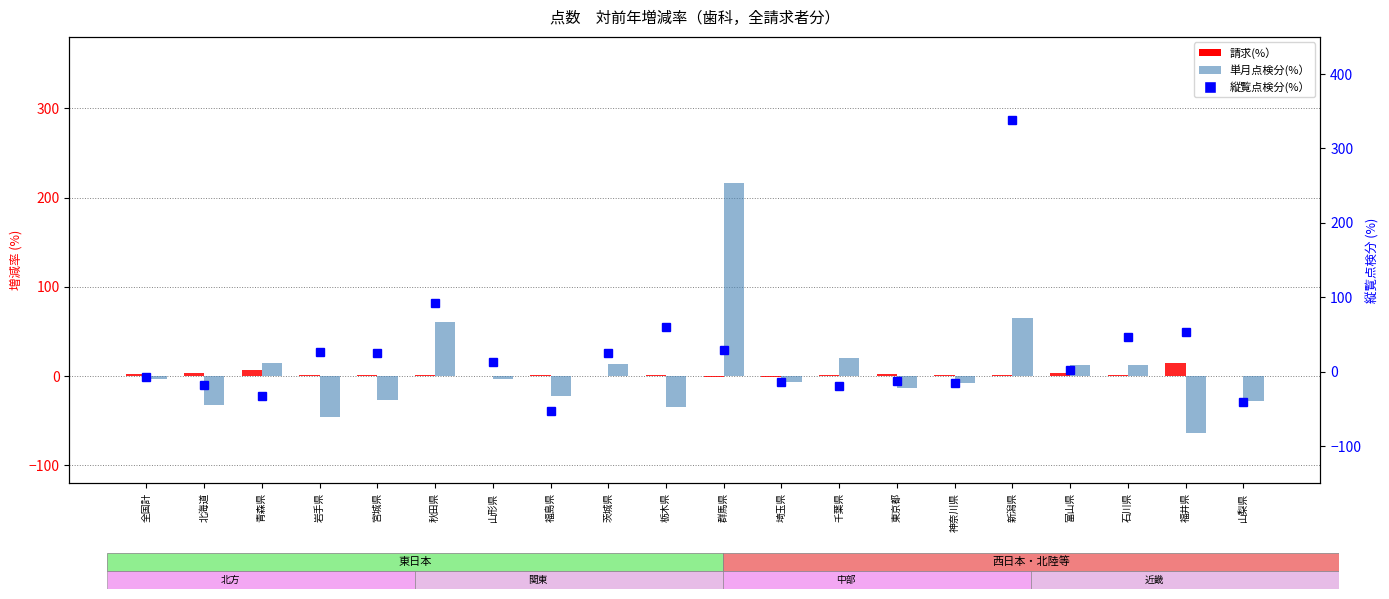

What are all the series names shown in the legend?

請求(%）, 単月点検分(%）, 縦覧点検分(%）